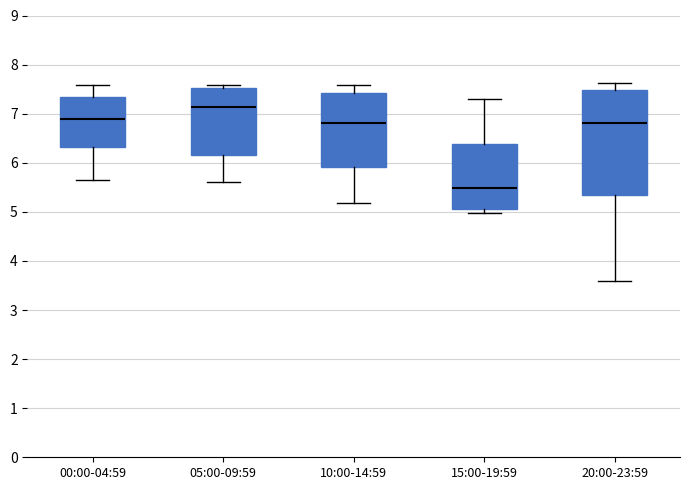

Which box is the tallest, from its lower edge to its upper edge?

20:00-23:59